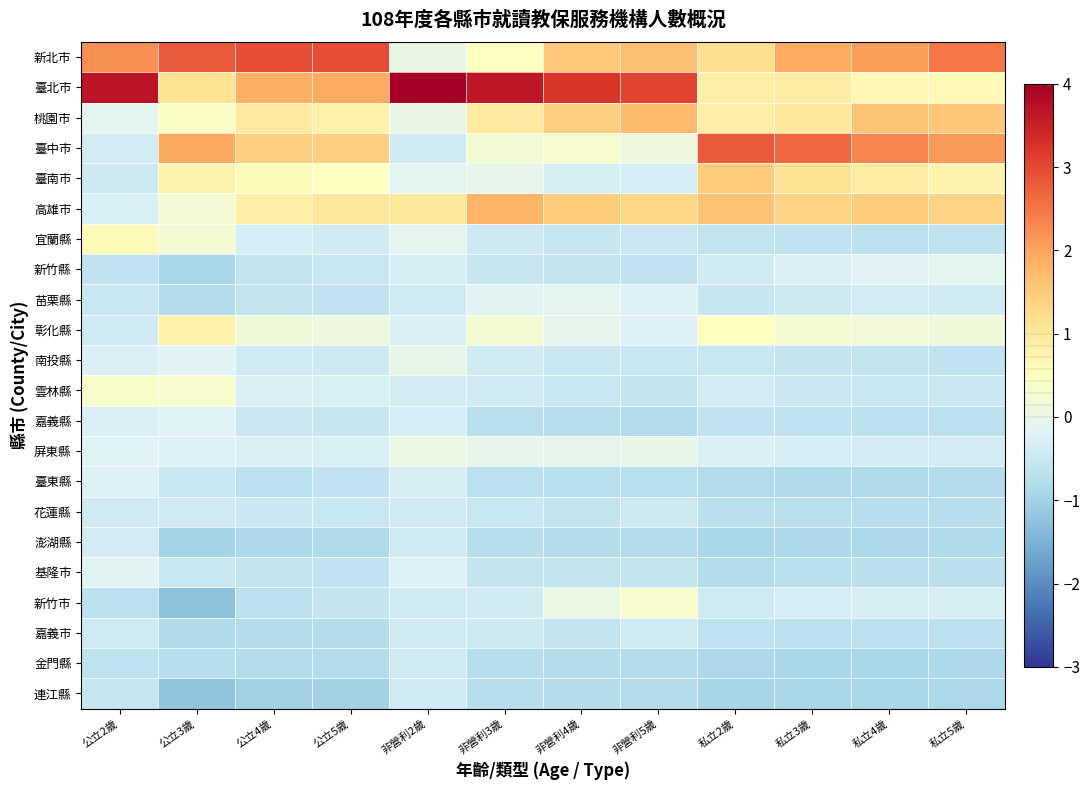

Reading left to right, what are all the values shown in this chart?

新北市: 公立2歲=2.2	公立3歲=2.8	公立4歲=2.9	公立5歲=3.0	非營利2歲=0.0	非營利3歲=0.5	非營利4歲=1.5	非營利5歲=1.6	私立2歲=1.2	私立3歲=1.9	私立4歲=2.1	私立5歲=2.5
臺北市: 公立2歲=3.7	公立3歲=1.1	公立4歲=1.9	公立5歲=1.9	非營利2歲=4.4	非營利3歲=3.6	非營利4歲=3.2	非營利5歲=3.1	私立2歲=0.9	私立3歲=0.9	私立4歲=0.6	私立5歲=0.6
桃園市: 公立2歲=-0.1	公立3歲=0.4	公立4歲=1.0	公立5歲=0.8	非營利2歲=0.0	非營利3歲=1.0	非營利4歲=1.5	非營利5歲=1.7	私立2歲=0.8	私立3歲=1.0	私立4歲=1.6	私立5歲=1.6
臺中市: 公立2歲=-0.4	公立3歲=1.9	公立4歲=1.4	公立5歲=1.4	非營利2歲=-0.4	非營利3歲=0.3	非營利4歲=0.3	非營利5歲=0.1	私立2歲=2.8	私立3歲=2.7	私立4歲=2.3	私立5歲=2.1
臺南市: 公立2歲=-0.4	公立3歲=0.8	公立4歲=0.6	公立5歲=0.5	非營利2歲=-0.1	非營利3歲=-0.0	非營利4歲=-0.3	非營利5歲=-0.3	私立2歲=1.5	私立3歲=1.1	私立4歲=0.9	私立5歲=0.8
高雄市: 公立2歲=-0.3	公立3歲=0.2	公立4歲=0.9	公立5歲=1.0	非營利2歲=1.0	非營利3歲=1.8	非營利4歲=1.5	非營利5歲=1.3	私立2歲=1.6	私立3歲=1.4	私立4歲=1.5	私立5歲=1.4
宜蘭縣: 公立2歲=0.6	公立3歲=0.3	公立4歲=-0.3	公立5歲=-0.4	非營利2歲=-0.1	非營利3歲=-0.4	非營利4歲=-0.5	非營利5歲=-0.5	私立2歲=-0.6	私立3歲=-0.6	私立4歲=-0.7	私立5歲=-0.6
新竹縣: 公立2歲=-0.6	公立3歲=-0.9	公立4歲=-0.6	公立5歲=-0.5	非營利2歲=-0.3	非營利3歲=-0.5	非營利4歲=-0.6	非營利5歲=-0.6	私立2歲=-0.4	私立3歲=-0.3	私立4歲=-0.2	私立5歲=-0.1
苗栗縣: 公立2歲=-0.5	公立3歲=-0.8	公立4歲=-0.6	公立5歲=-0.6	非營利2歲=-0.4	非營利3歲=-0.1	非營利4歲=-0.1	非營利5歲=-0.2	私立2歲=-0.5	私立3歲=-0.4	私立4歲=-0.4	私立5歲=-0.4
彰化縣: 公立2歲=-0.4	公立3歲=0.8	公立4歲=0.2	公立5歲=0.1	非營利2歲=-0.3	非營利3歲=0.3	非營利4歲=-0.1	非營利5歲=-0.2	私立2歲=0.5	私立3歲=0.3	私立4歲=0.2	私立5歲=0.2
南投縣: 公立2歲=-0.2	公立3歲=-0.2	公立4歲=-0.4	公立5歲=-0.5	非營利2歲=0.0	非營利3歲=-0.4	非營利4歲=-0.5	非營利5歲=-0.5	私立2歲=-0.5	私立3歲=-0.6	私立4歲=-0.6	私立5歲=-0.6
雲林縣: 公立2歲=0.4	公立3歲=0.3	公立4歲=-0.2	公立5歲=-0.3	非營利2歲=-0.4	非營利3歲=-0.4	非營利4歲=-0.5	非營利5歲=-0.6	私立2歲=-0.4	私立3歲=-0.5	私立4歲=-0.5	私立5歲=-0.5
嘉義縣: 公立2歲=-0.2	公立3歲=-0.2	公立4歲=-0.5	公立5歲=-0.5	非營利2歲=-0.3	非營利3歲=-0.7	非營利4歲=-0.8	非營利5歲=-0.8	私立2歲=-0.6	私立3歲=-0.6	私立4歲=-0.7	私立5歲=-0.7
屏東縣: 公立2歲=-0.2	公立3歲=-0.2	公立4歲=-0.3	公立5歲=-0.3	非營利2歲=0.0	非營利3歲=-0.0	非營利4歲=-0.1	非營利5歲=0.0	私立2歲=-0.2	私立3歲=-0.3	私立4歲=-0.4	私立5歲=-0.4
臺東縣: 公立2歲=-0.2	公立3歲=-0.5	公立4歲=-0.7	公立5歲=-0.6	非營利2歲=-0.3	非營利3歲=-0.7	非營利4歲=-0.7	非營利5歲=-0.7	私立2歲=-0.8	私立3歲=-0.8	私立4歲=-0.8	私立5歲=-0.8
花蓮縣: 公立2歲=-0.4	公立3歲=-0.4	公立4歲=-0.5	公立5歲=-0.5	非營利2歲=-0.4	非營利3歲=-0.5	非營利4歲=-0.6	非營利5歲=-0.4	私立2歲=-0.7	私立3歲=-0.7	私立4歲=-0.8	私立5歲=-0.7
澎湖縣: 公立2歲=-0.4	公立3歲=-0.9	公立4歲=-0.9	公立5歲=-0.9	非營利2歲=-0.4	非營利3歲=-0.7	非營利4歲=-0.8	非營利5歲=-0.8	私立2歲=-0.9	私立3歲=-0.9	私立4歲=-0.9	私立5歲=-0.9
基隆市: 公立2歲=-0.1	公立3歲=-0.5	公立4歲=-0.6	公立5歲=-0.6	非營利2歲=-0.2	非營利3歲=-0.6	非營利4歲=-0.6	非營利5歲=-0.6	私立2歲=-0.8	私立3歲=-0.7	私立4歲=-0.7	私立5歲=-0.7
新竹市: 公立2歲=-0.7	公立3歲=-1.3	公立4歲=-0.7	公立5歲=-0.6	非營利2歲=-0.4	非營利3歲=-0.4	非營利4歲=0.1	非營利5歲=0.4	私立2歲=-0.4	私立3歲=-0.3	私立4歲=-0.3	私立5歲=-0.3
嘉義市: 公立2歲=-0.4	公立3歲=-0.8	公立4歲=-0.8	公立5歲=-0.8	非營利2歲=-0.4	非營利3歲=-0.5	非營利4歲=-0.6	非營利5歲=-0.4	私立2歲=-0.6	私立3歲=-0.7	私立4歲=-0.7	私立5歲=-0.7
金門縣: 公立2歲=-0.6	公立3歲=-0.7	公立4歲=-0.8	公立5歲=-0.8	非營利2歲=-0.4	非營利3歲=-0.7	非營利4歲=-0.8	非營利5歲=-0.8	私立2歲=-0.9	私立3歲=-0.9	私立4歲=-0.9	私立5歲=-0.9
連江縣: 公立2歲=-0.5	公立3歲=-1.2	公立4歲=-1.0	公立5歲=-1.0	非營利2歲=-0.4	非營利3歲=-0.7	非營利4歲=-0.8	非營利5歲=-0.8	私立2歲=-0.9	私立3歲=-0.9	私立4歲=-0.9	私立5歲=-0.9